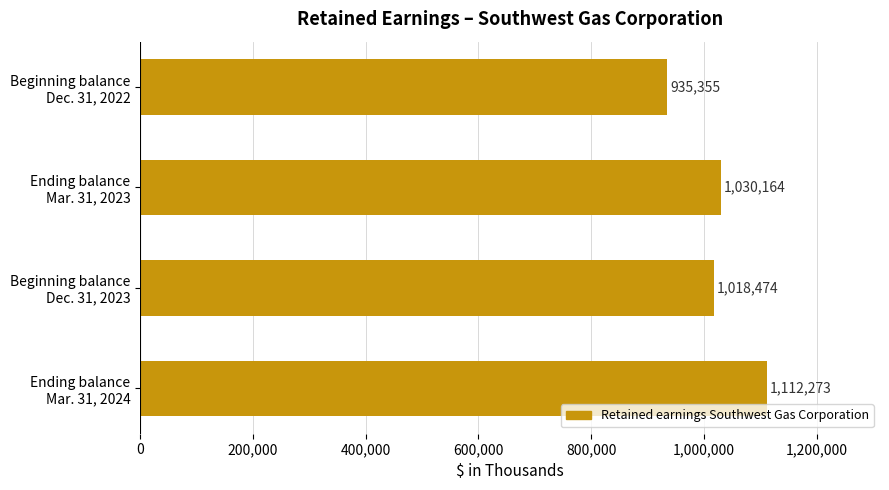

Reading top to bottom, transcribe all the data shown in this chart.

935355	1030164	1018474	1112273